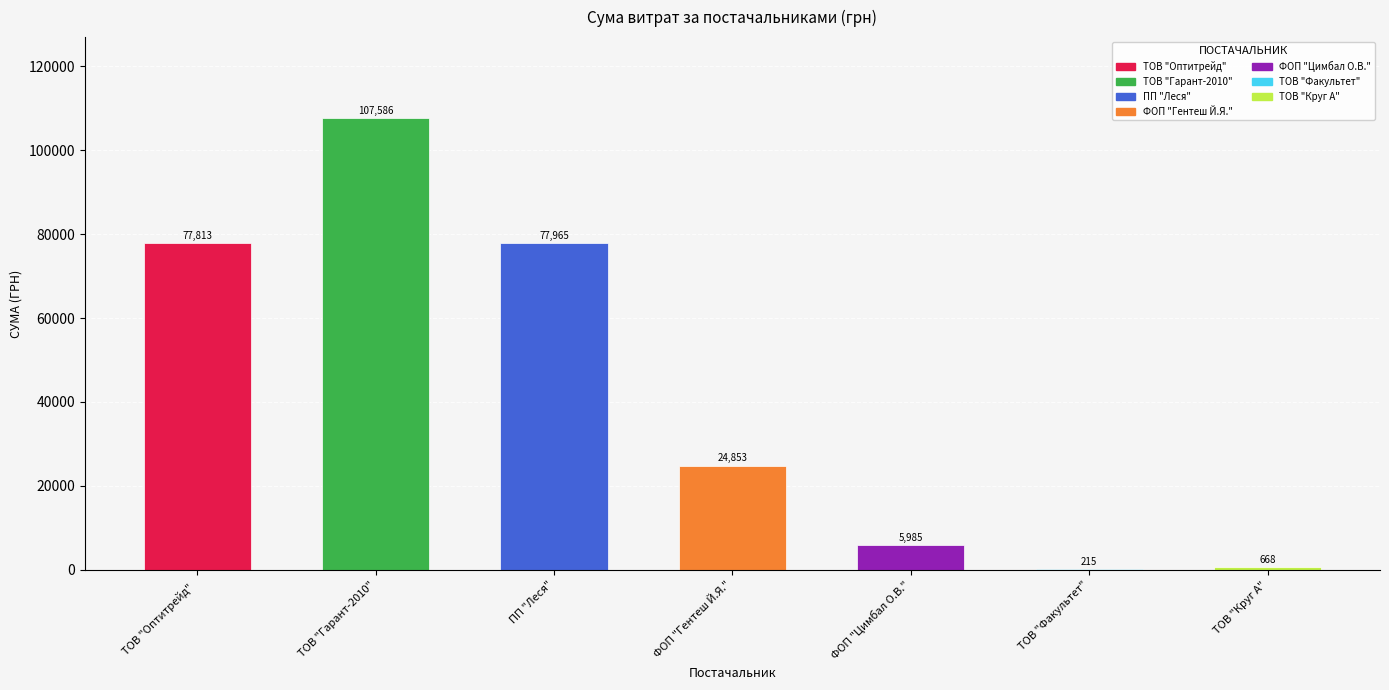

Which has a higher value, ФОП "Гентеш Й.Я." or ФОП "Цимбал О.В."?

ФОП "Гентеш Й.Я."